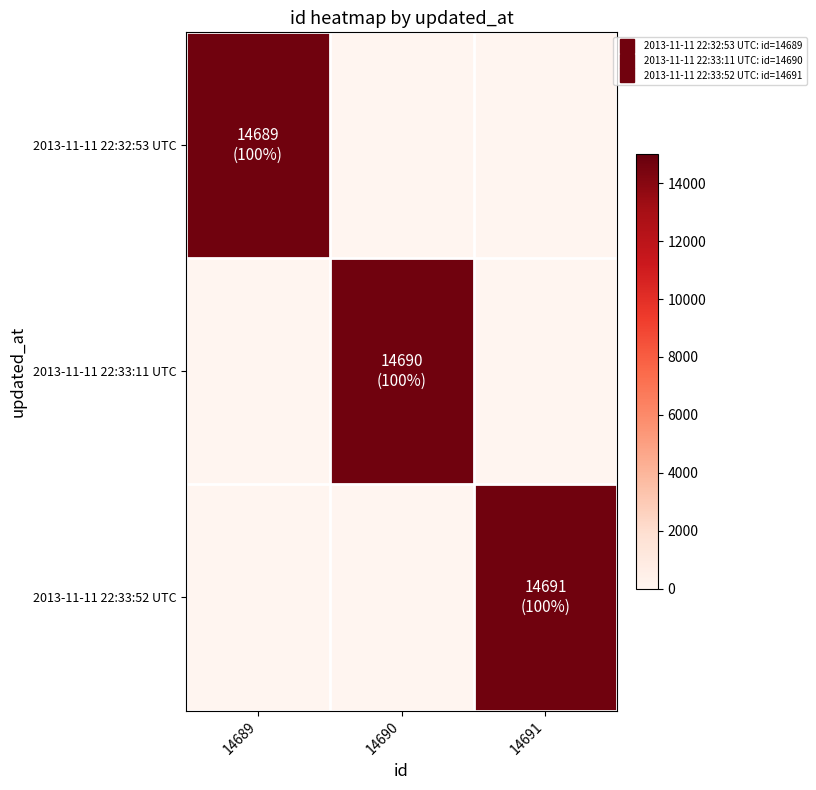

At which category does the chart reach its peak across all series?

14691